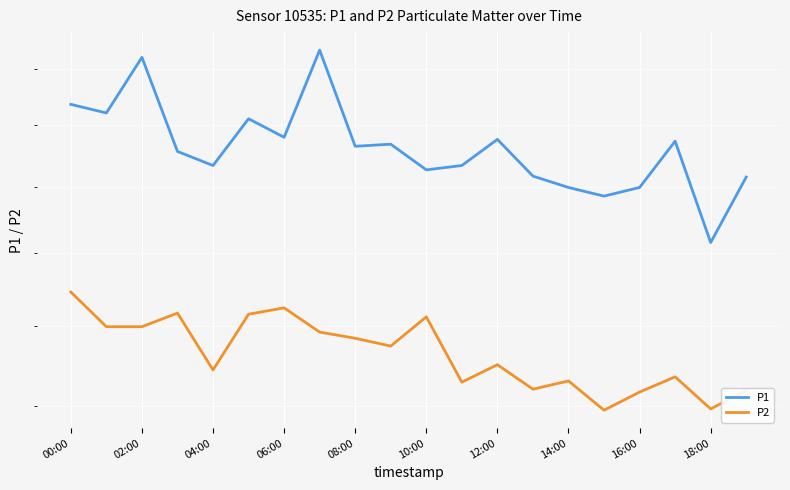

Read the P1 value at 18:00.

22.3